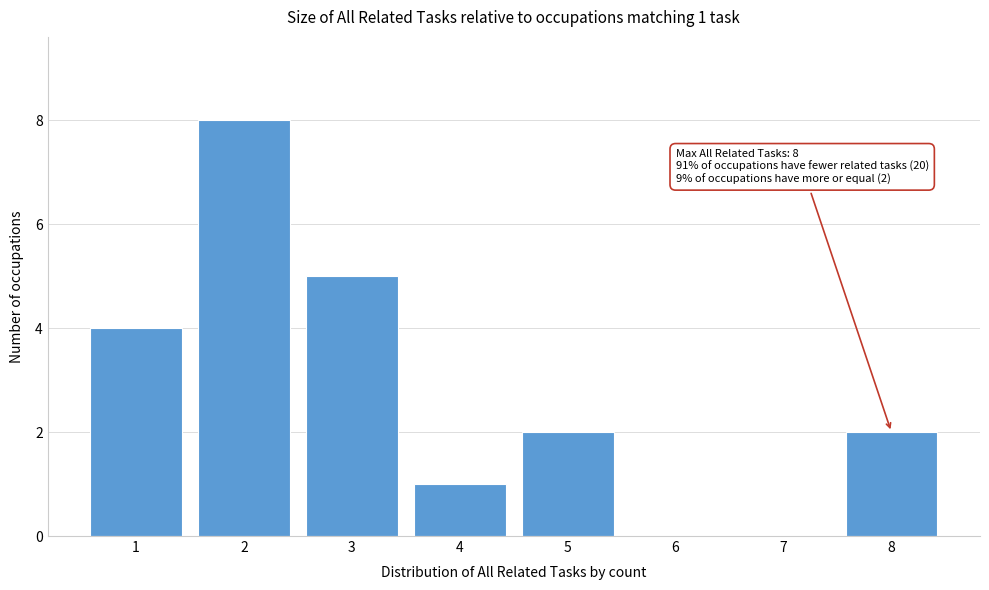

Reading right to left, transcribe all the data shown in this chart.

8=2	7=0	6=0	5=2	4=1	3=5	2=8	1=4